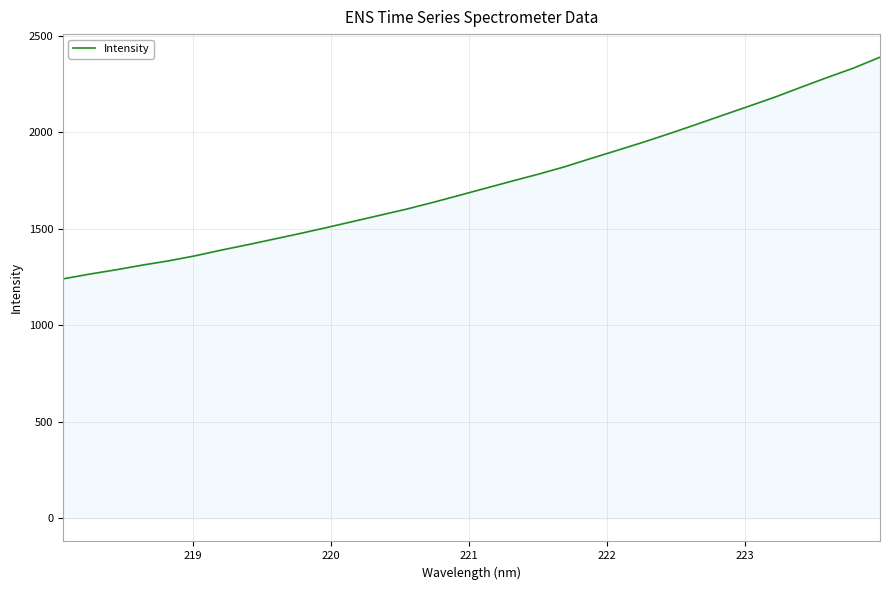

What is the maximum value shown in the chart?

2389.9